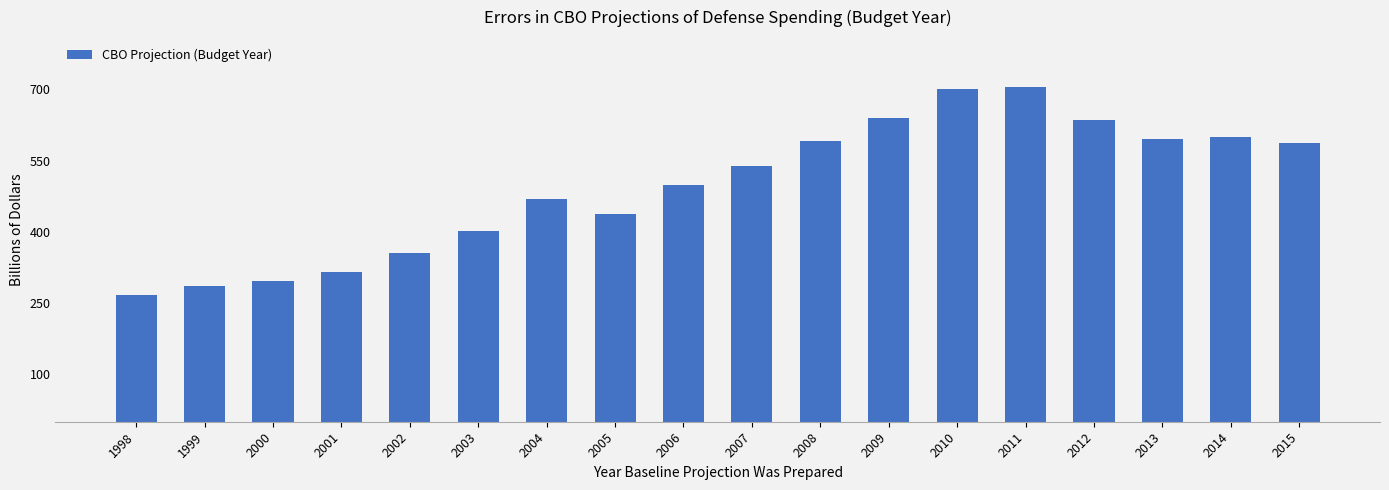

Are the bars grouped side by side (vs. stacked)?

No